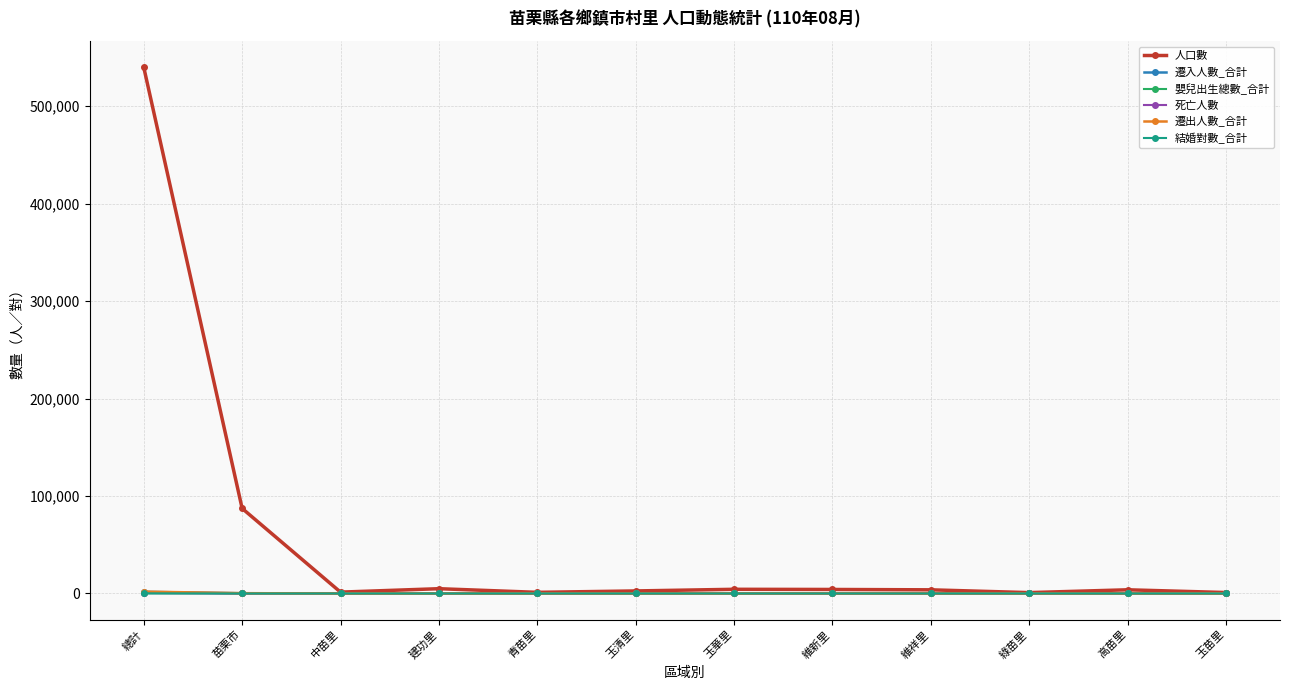

What are all the series names shown in the legend?

人口數, 遷入人數_合計, 嬰兒出生總數_合計, 死亡人數, 遷出人數_合計, 結婚對數_合計